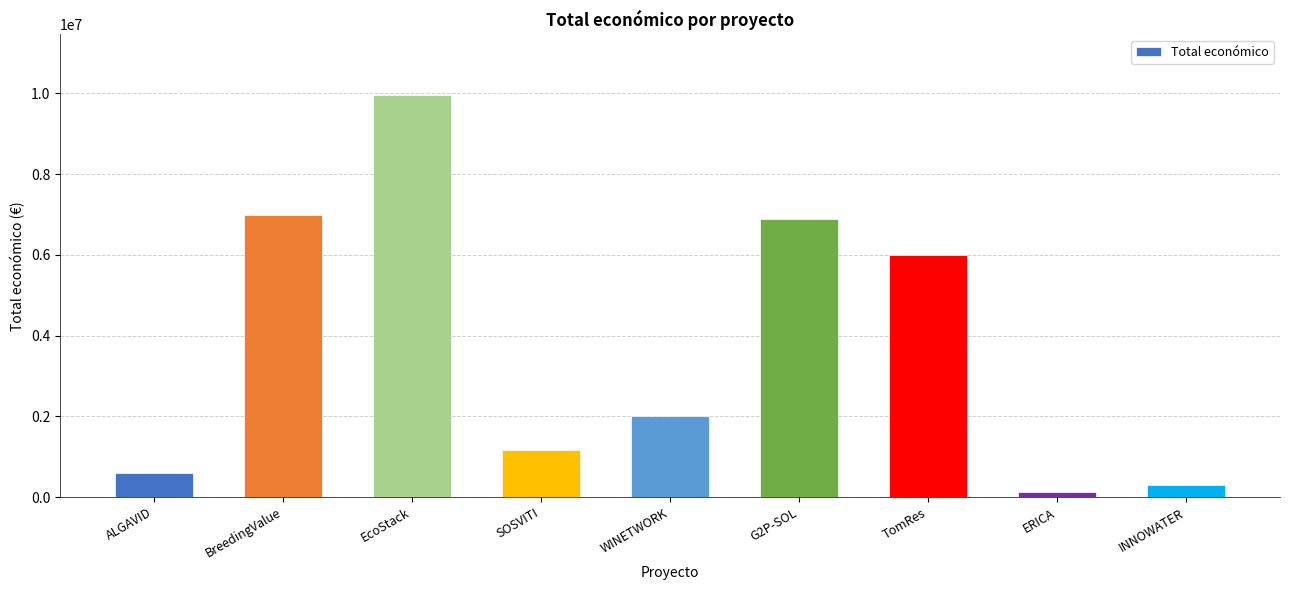

Which category has the lowest value across all series?

ERICA